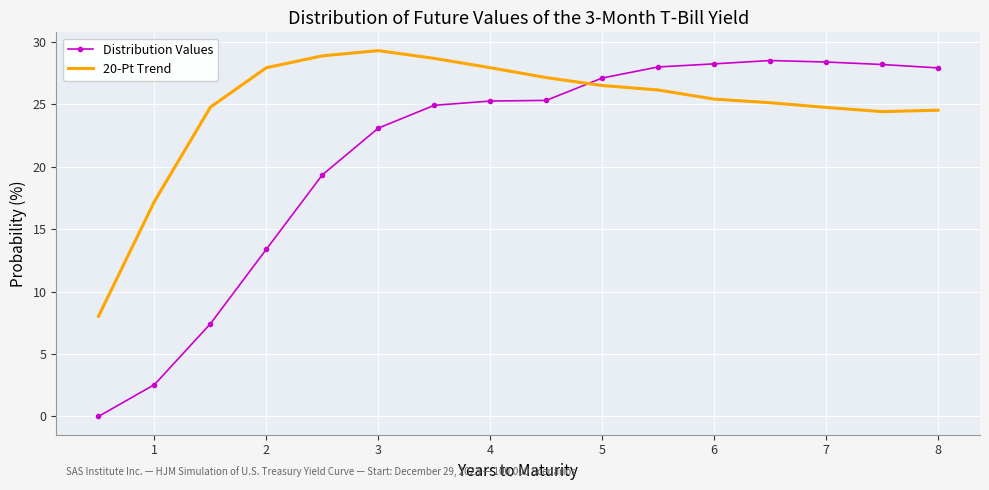

At how many categories does at least one series exceed 17?

15